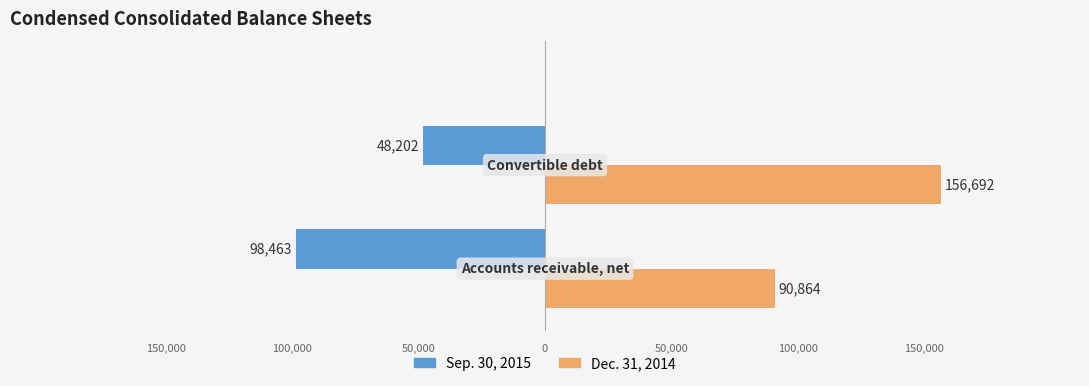

What are all the series names shown in the legend?

Sep. 30, 2015, Dec. 31, 2014